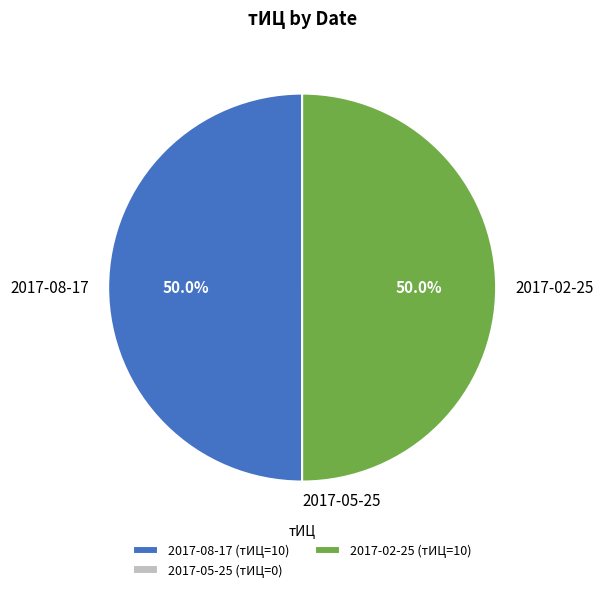

To the nearest percent, what is the difference between the largest and smallest slice percentages?

50%